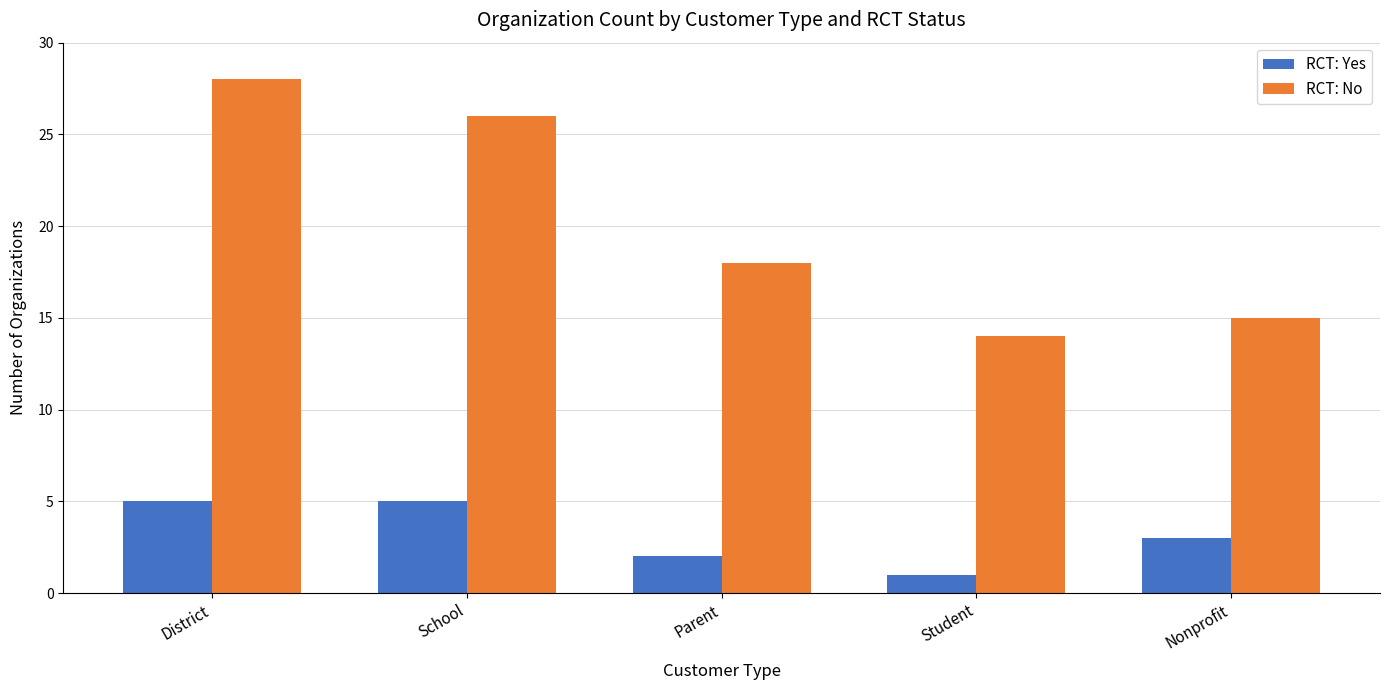

At which category does the chart reach its minimum across all series?

Student